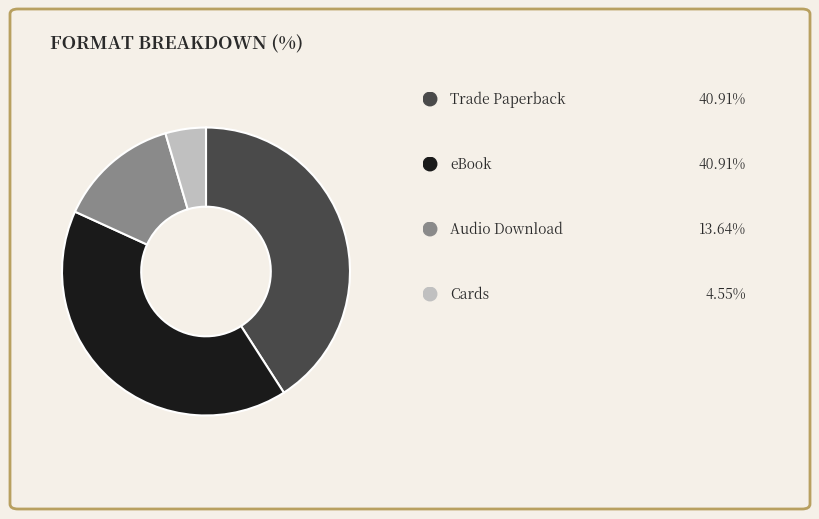

Does any single category account for the majority?

No